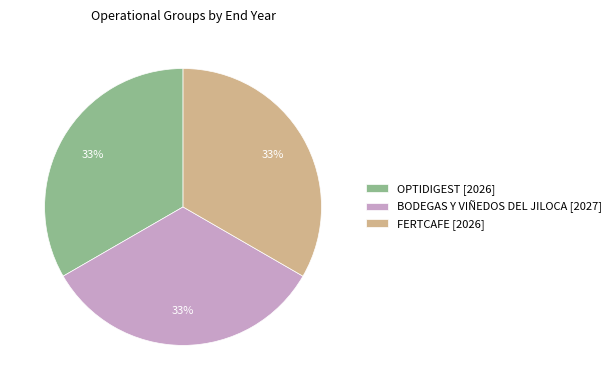

To the nearest percent, what portion does FERTCAFE [2026] represent?

33%